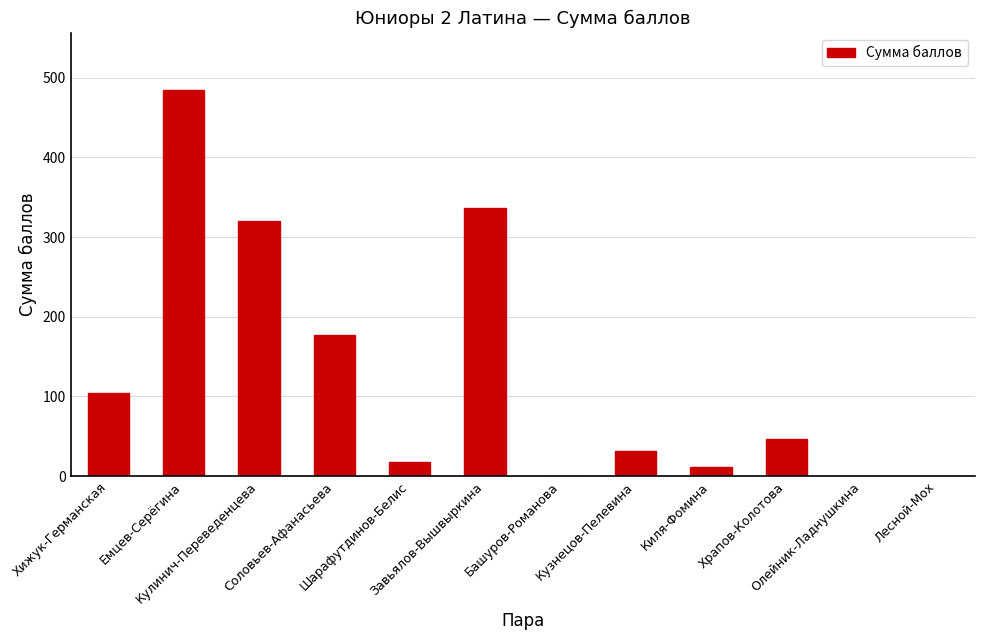

Approximately how many times larger is the value at Кузнецов-Пелевина compared to Шарафутдинов-Белис?

1.7